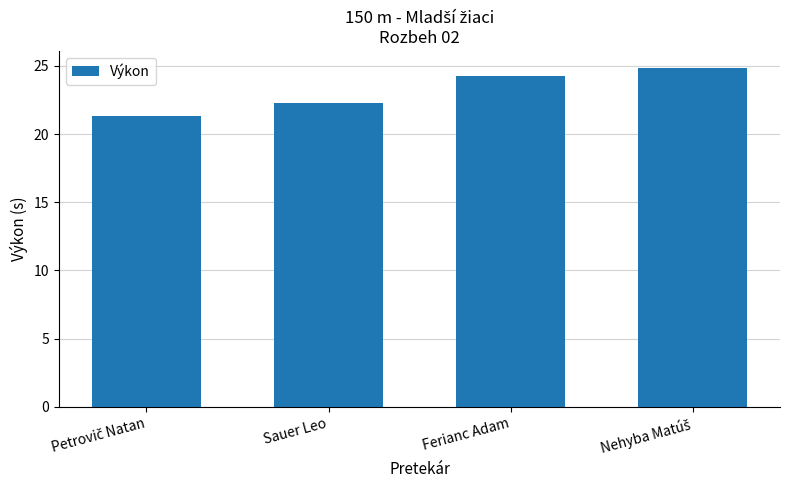

Does the chart contain any negative values?

No